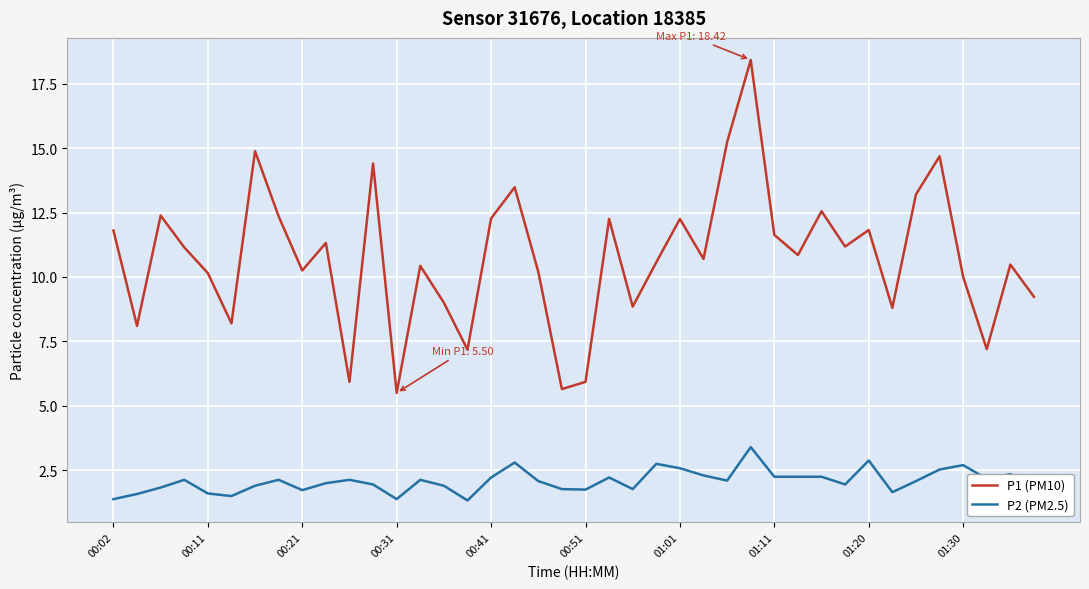

True or false: P1 (PM10) and P2 (PM2.5) cross at least once.

False